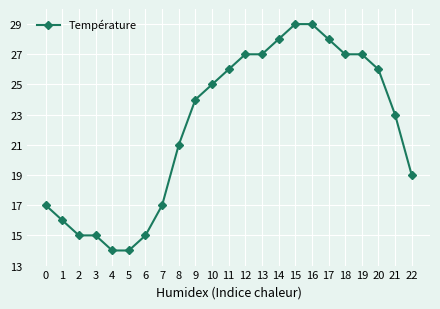

Reading right to left, extract all data points from this chart.

22=19	21=23	20=26	19=27	18=27	17=28	16=29	15=29	14=28	13=27	12=27	11=26	10=25	9=24	8=21	7=17	6=15	5=14	4=14	3=15	2=15	1=16	0=17